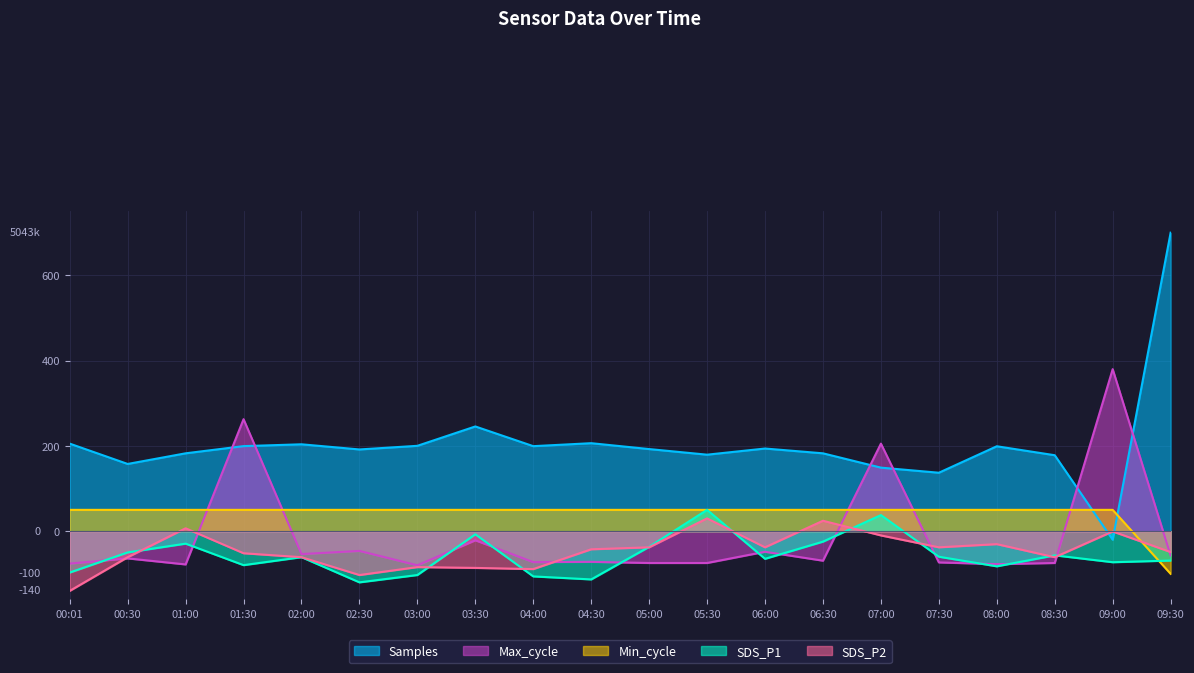

Which series has the widest spread of values?

Samples